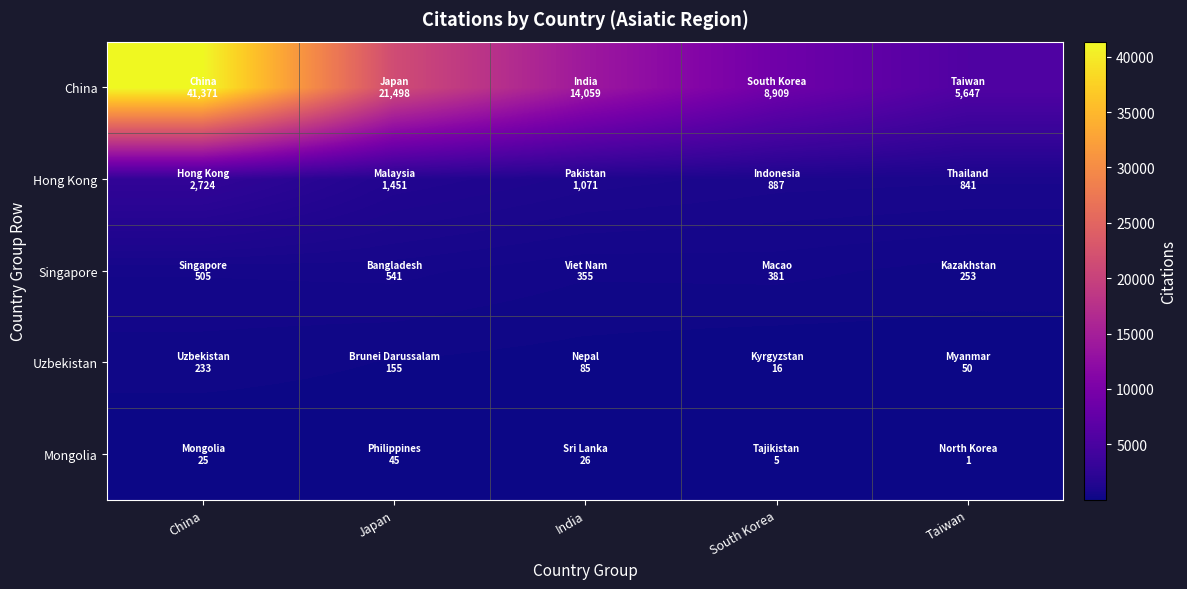

What is the greatest value displayed?

41371